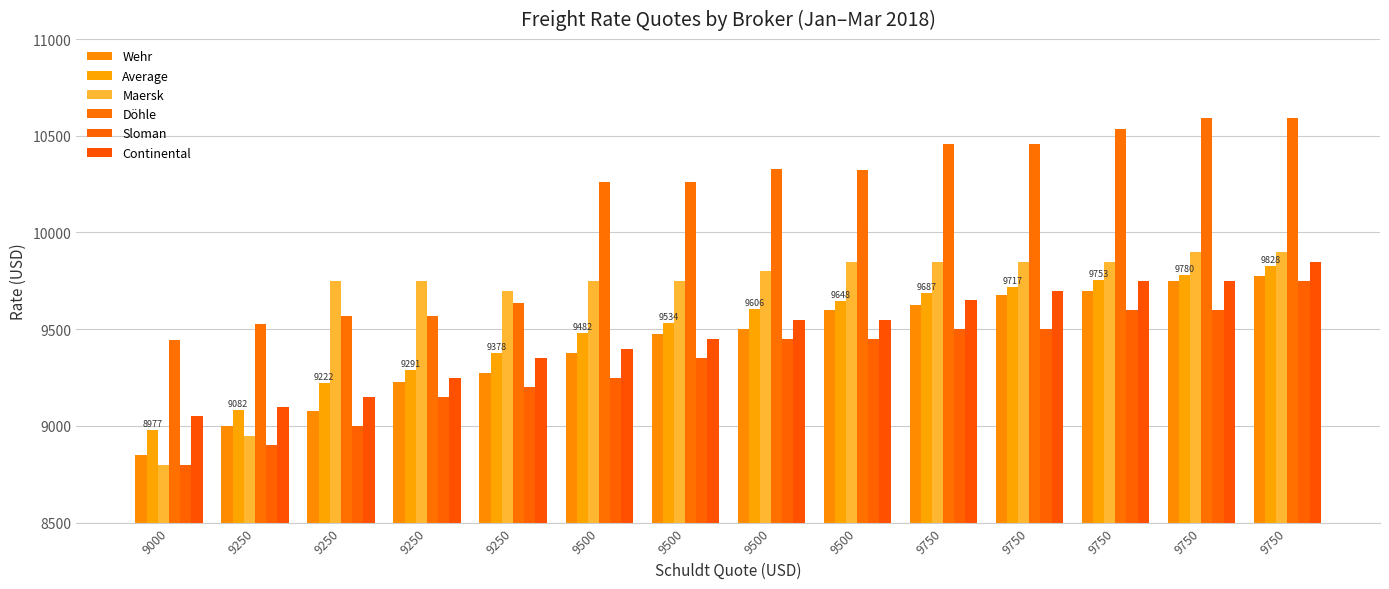

Reading left to right, extract all data points from this chart.

Wehr: 9000=8850	9250=9000	9250=9075	9250=9225	9250=9275	9500=9375	9500=9475	9500=9500	9500=9600	9750=9625	9750=9675	9750=9700	9750=9750	9750=9775
Average: 9000=8977	9250=9082	9250=9222	9250=9291	9250=9378	9500=9482	9500=9534	9500=9606	9500=9648	9750=9687	9750=9717	9750=9753	9750=9780	9750=9828
Maersk: 9000=8800	9250=8950	9250=9750	9250=9750	9250=9700	9500=9750	9500=9750	9500=9800	9500=9850	9750=9850	9750=9850	9750=9850	9750=9900	9750=9900
Döhle: 9000=9442	9250=9525	9250=9567	9250=9567	9250=9638	9500=10263	9500=10260	9500=10330	9500=10325	9750=10460	9750=10458	9750=10533	9750=10590	9750=10590
Sloman: 9000=8800	9250=8900	9250=9000	9250=9150	9250=9200	9500=9250	9500=9350	9500=9450	9500=9450	9750=9500	9750=9500	9750=9600	9750=9600	9750=9750
Continental: 9000=9050	9250=9100	9250=9150	9250=9250	9250=9350	9500=9400	9500=9450	9500=9550	9500=9550	9750=9650	9750=9700	9750=9750	9750=9750	9750=9850